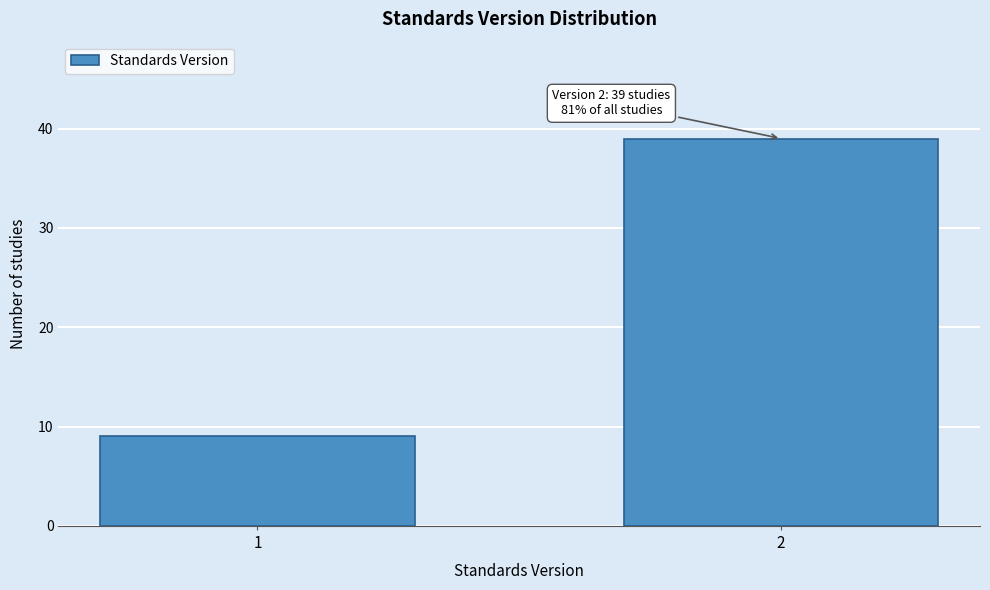

Reading left to right, list all the values displayed in this chart.

1=9	2=39